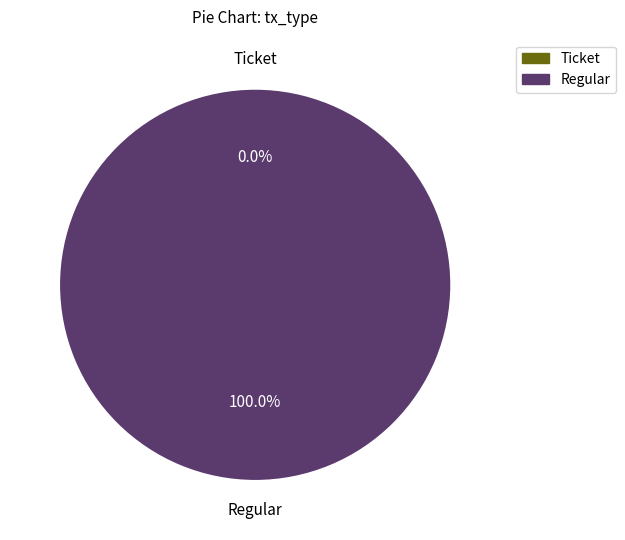

Which slice is the largest?

Regular